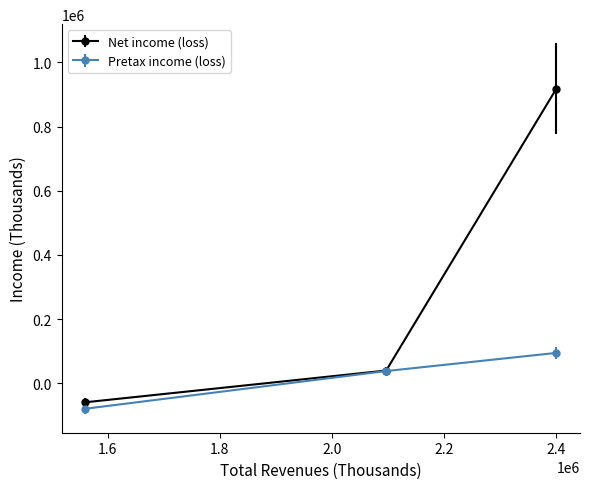

What are all the series names shown in the legend?

Net income (loss), Pretax income (loss)